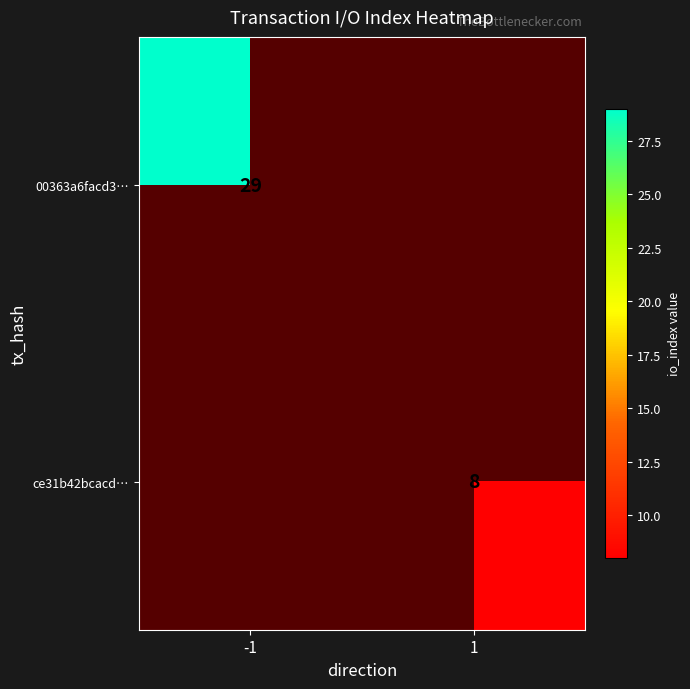

Is the value of ce31b42bcacd… at 1 greater than the value of 00363a6facd3… at -1?

No